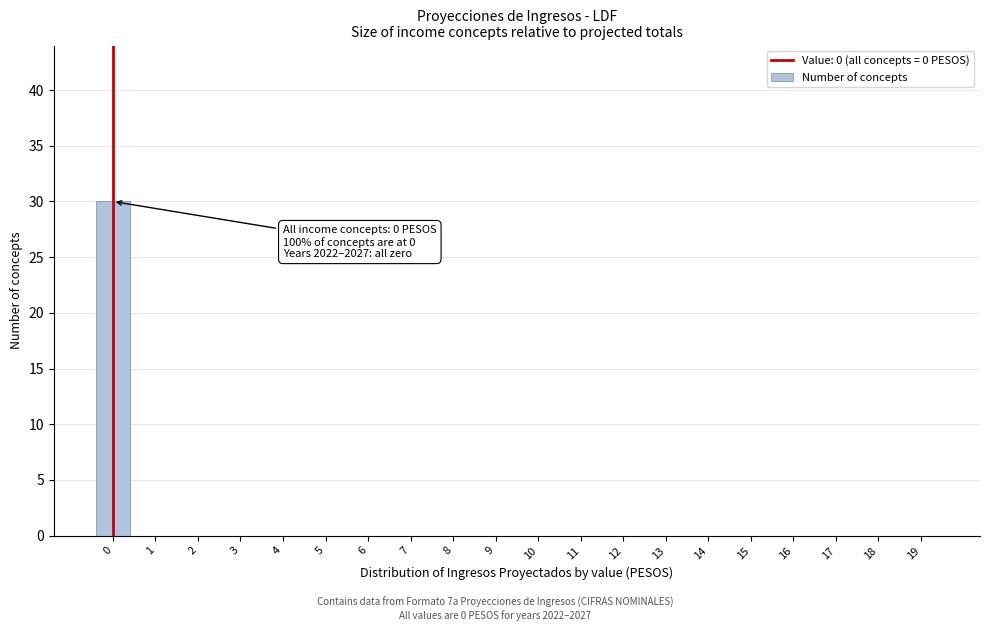

Reading left to right, extract all data points from this chart.

0=30	1=0	2=0	3=0	4=0	5=0	6=0	7=0	8=0	9=0	10=0	11=0	12=0	13=0	14=0	15=0	16=0	17=0	18=0	19=0